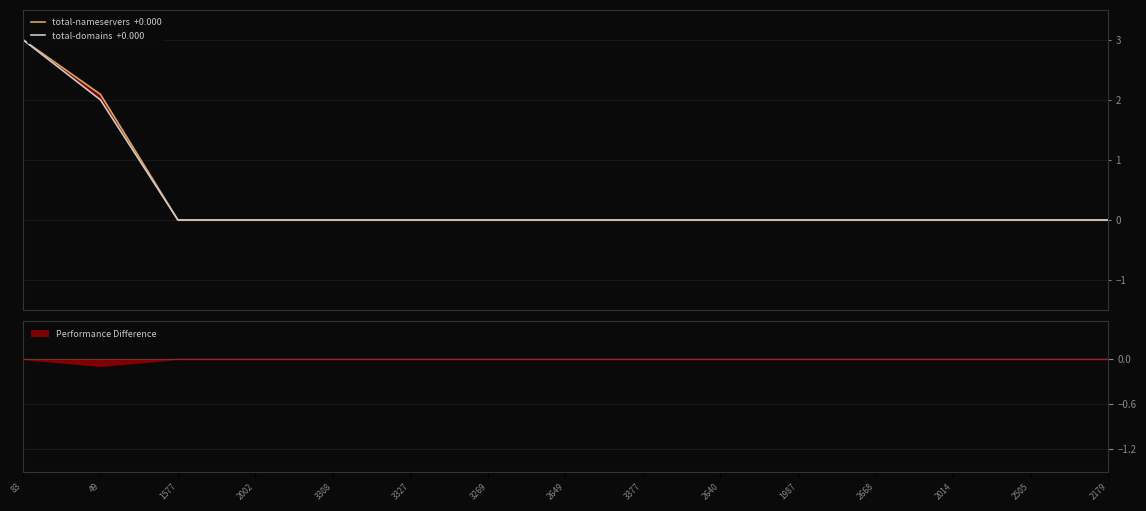

True or false: total-nameservers has more than 2 points higher than both neighbors.

False